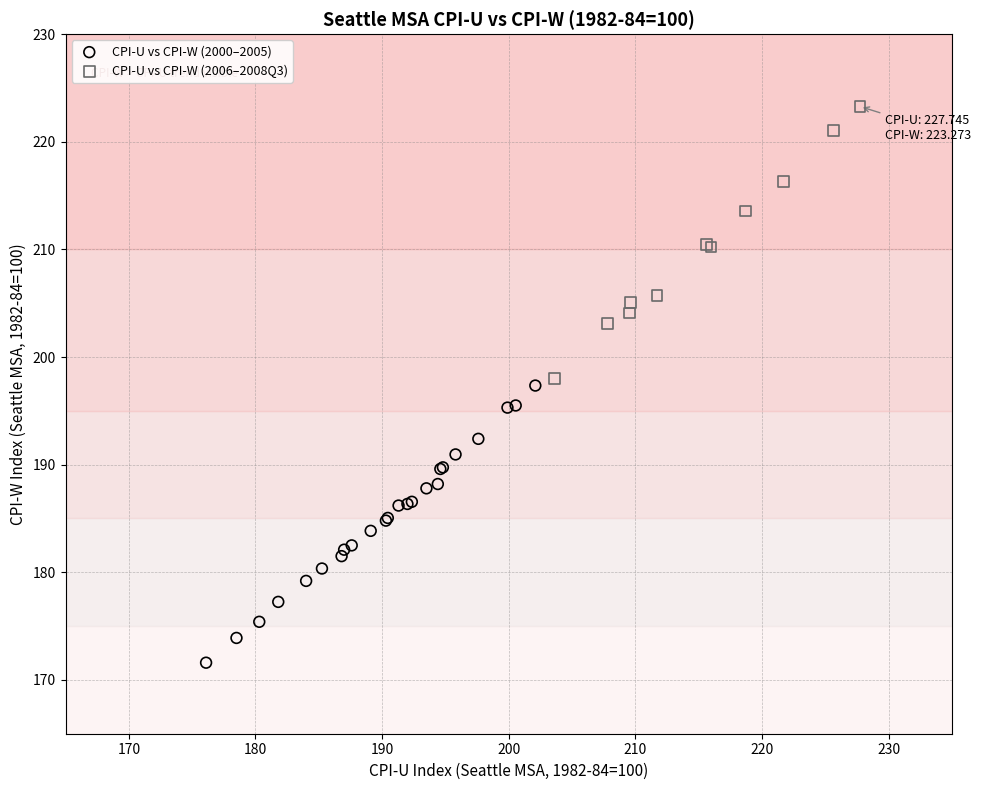

Which series reaches the maximum Y coordinate?

CPI-U vs CPI-W (2006–2008Q3)